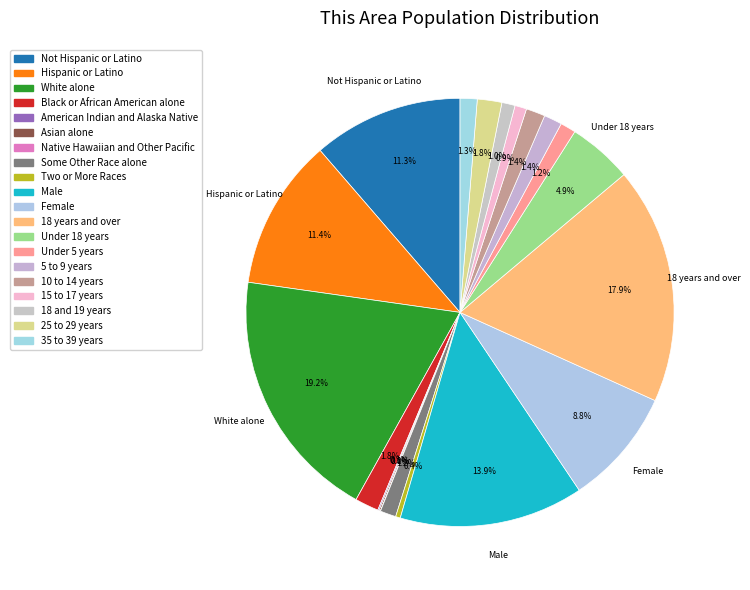

To the nearest percent, what is the combined percentage of 25 to 29 years and 15 to 17 years?

3%